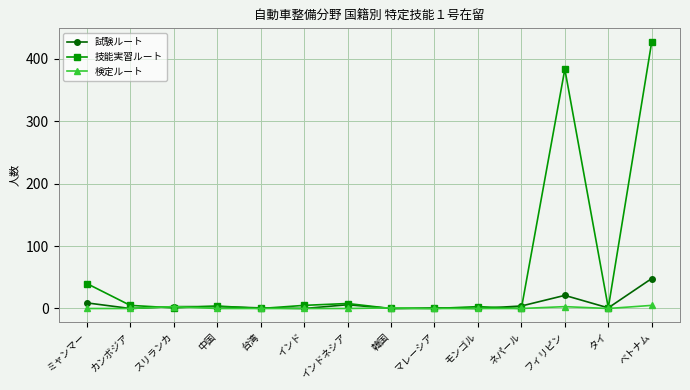

Which series has the largest range (max minus min)?

技能実習ルート